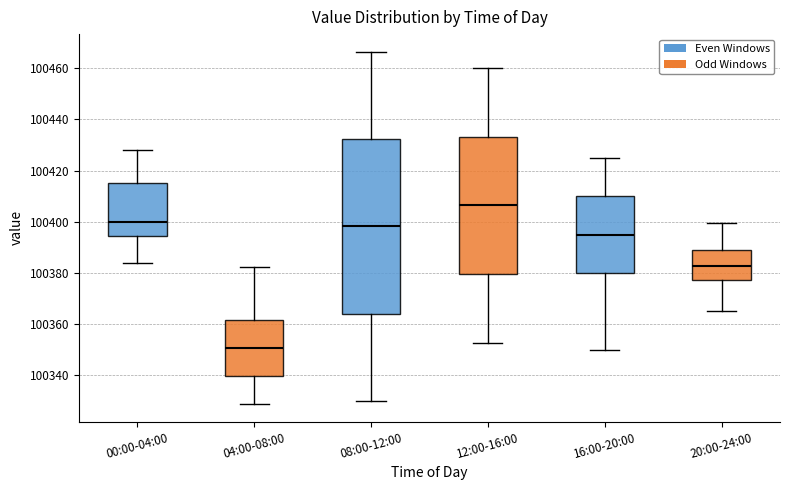

Comparing the boxes themselves (not the whiskers), which one is the tallest?

08:00-12:00